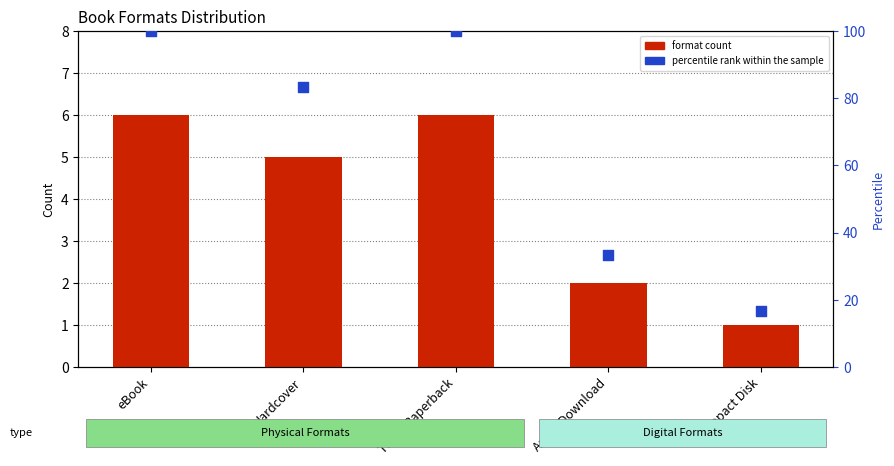

At which category is the sum across all series the highest?

eBook